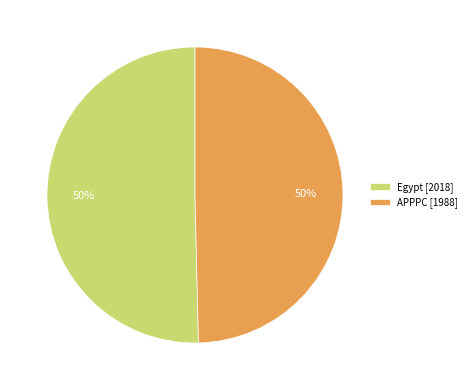

Do Egypt [2018] and APPPC [1988] together represent more than half of the pie?

Yes